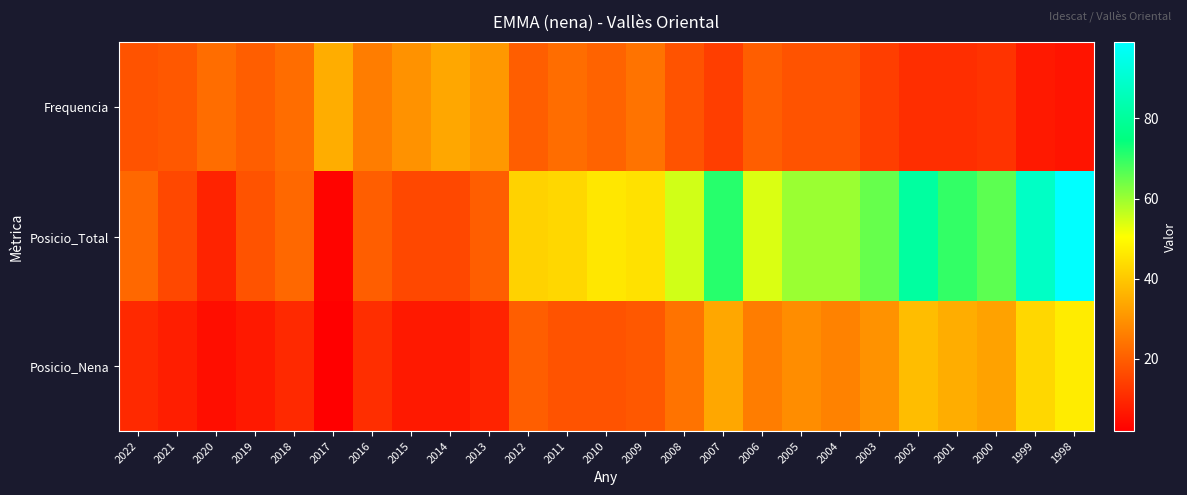

Reading right to left, extract all data points from this chart.

Frequencia: 1998=6	1999=7	2000=12	2001=11	2002=11	2003=14	2004=18	2005=18	2006=20	2007=14	2008=18	2009=24	2010=21	2011=23	2012=20	2013=31	2014=34	2015=30	2016=26	2017=35	2018=23	2019=20	2020=23	2021=19	2022=18
Posicio_Total: 1998=99	1999=88	2000=66	2001=70	2002=81	2003=65	2004=60	2005=60	2006=54	2007=71	2008=55	2009=45	2010=46	2011=43	2012=42	2013=20	2014=16	2015=16	2016=20	2017=3	2018=22	2019=18	2020=9	2021=16	2022=22
Posicio_Nena: 1998=47	1999=43	2000=33	2001=35	2002=38	2003=30	2004=27	2005=29	2006=26	2007=34	2008=24	2009=19	2010=18	2011=18	2012=20	2013=9	2014=7	2015=7	2016=11	2017=2	2018=10	2019=7	2020=5	2021=8	2022=10